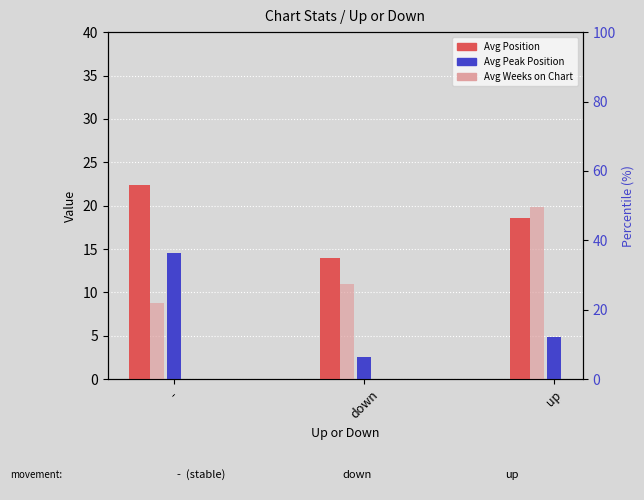

At which label is Avg Peak Position closest to 8?

up